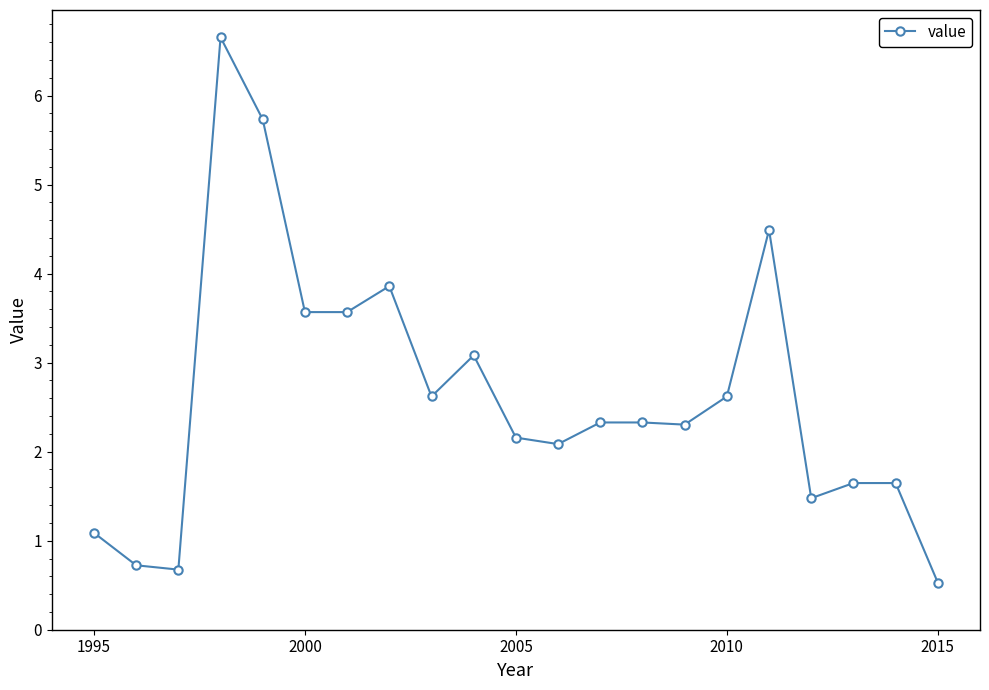

How many distinct data groups are displayed?

1